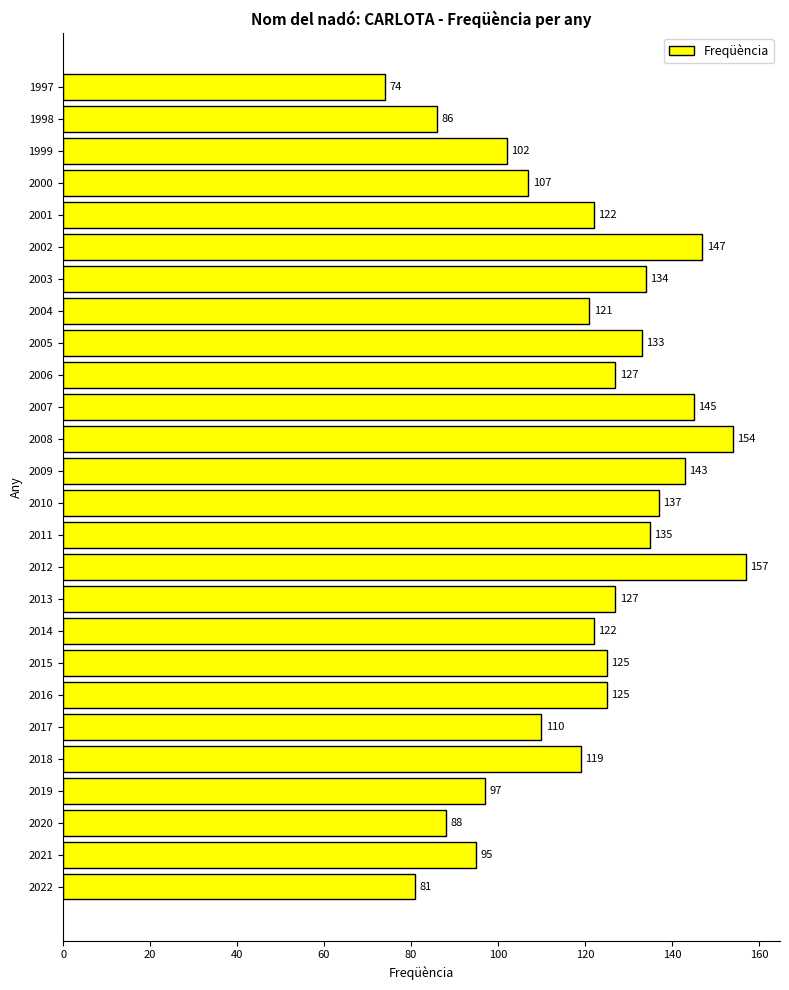

Reading bottom to top, transcribe all the data shown in this chart.

81	95	88	97	119	110	125	125	122	127	157	135	137	143	154	145	127	133	121	134	147	122	107	102	86	74